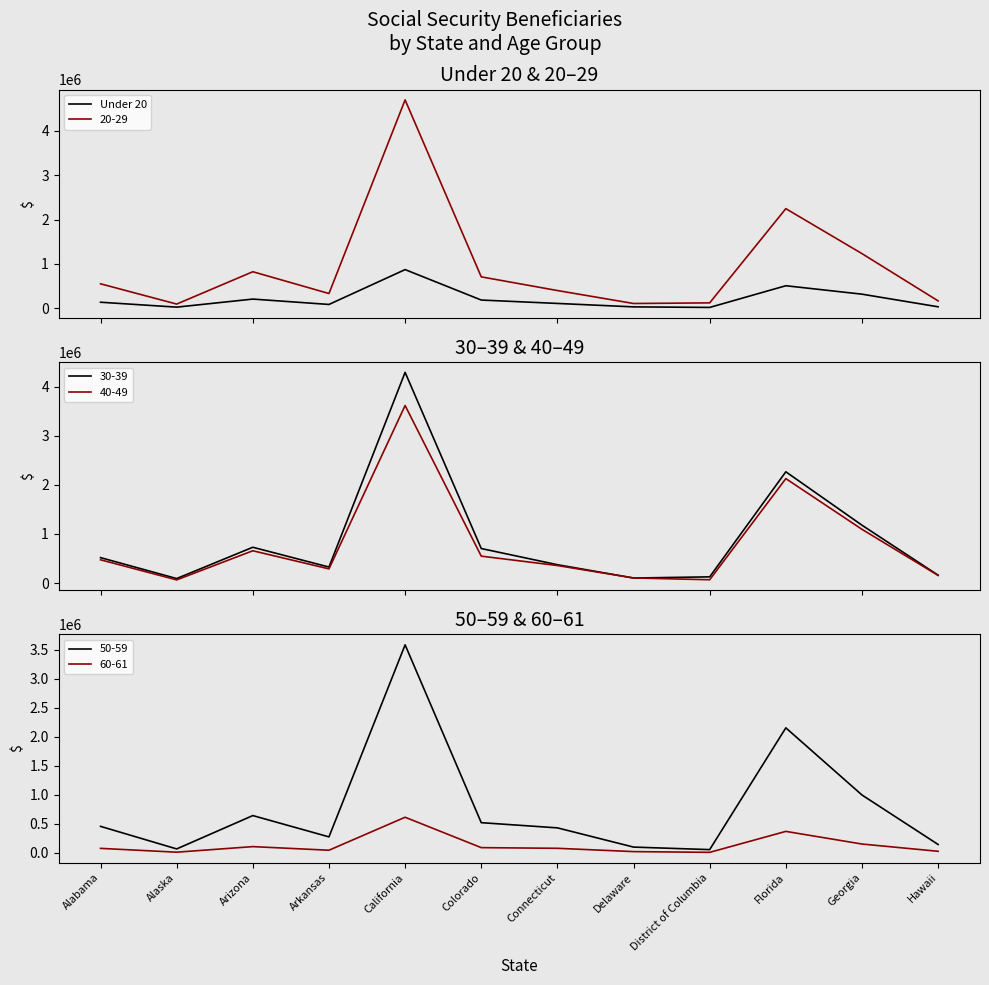

Reading left to right, list all the values displayed in this chart.

Alabama=136161	Alaska=25711	Arizona=207047	Arkansas=86192	California=871592	Colorado=185449	Connecticut=109013	Delaware=31600	District of Columbia=19070	Florida=507859	Georgia=317764	Hawaii=32935